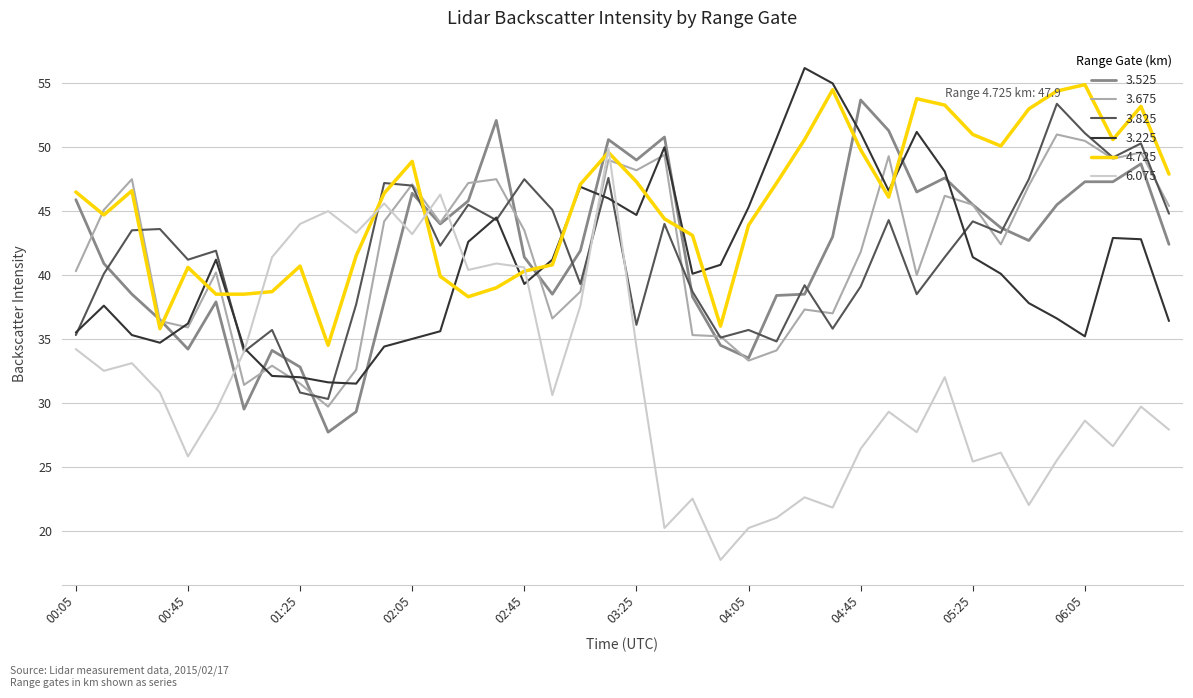

True or false: 3.225 and 3.525 cross at least once.

True